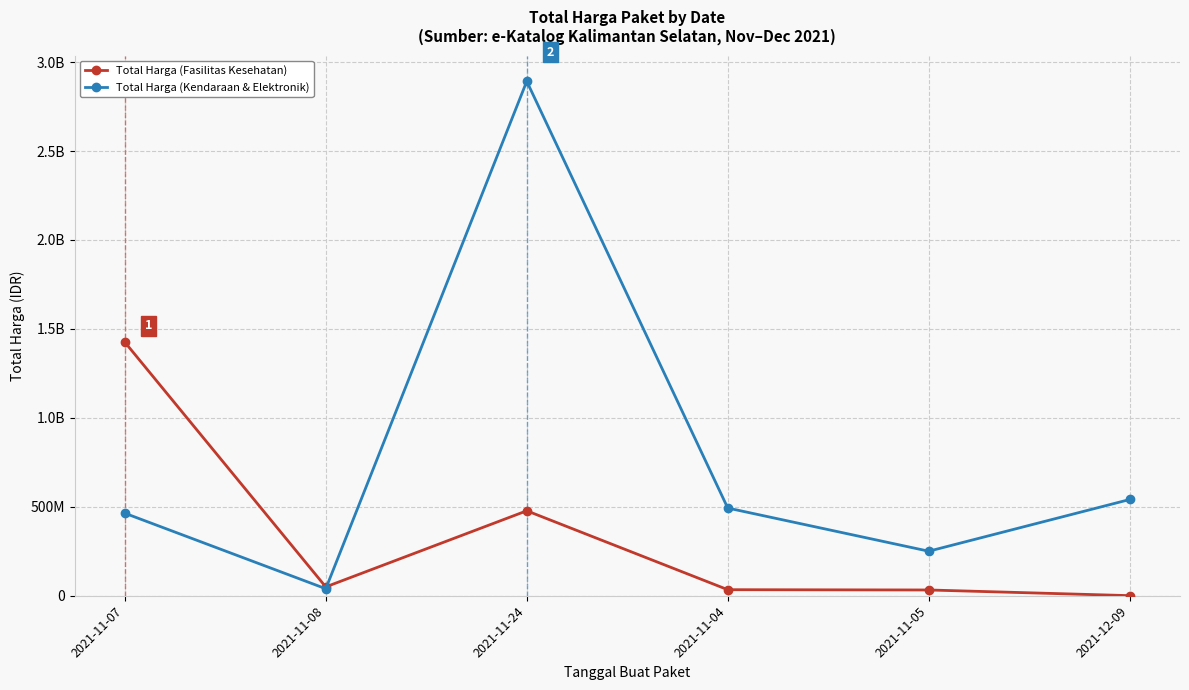

Is this an area chart (filled region under the line)?

No